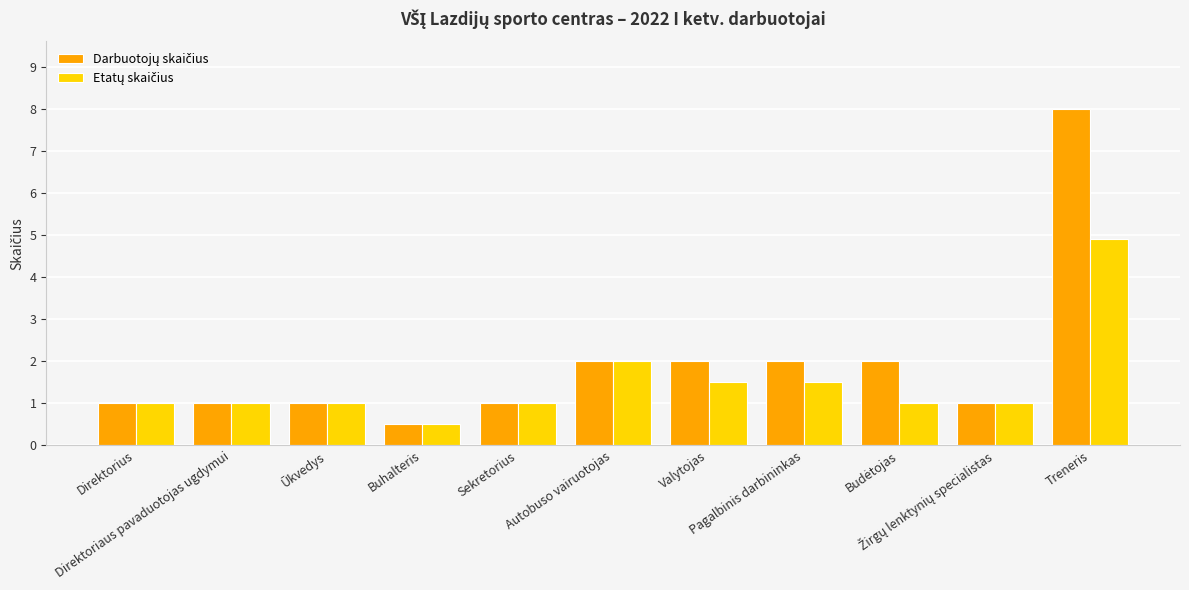

What is the smallest value displayed?

0.5